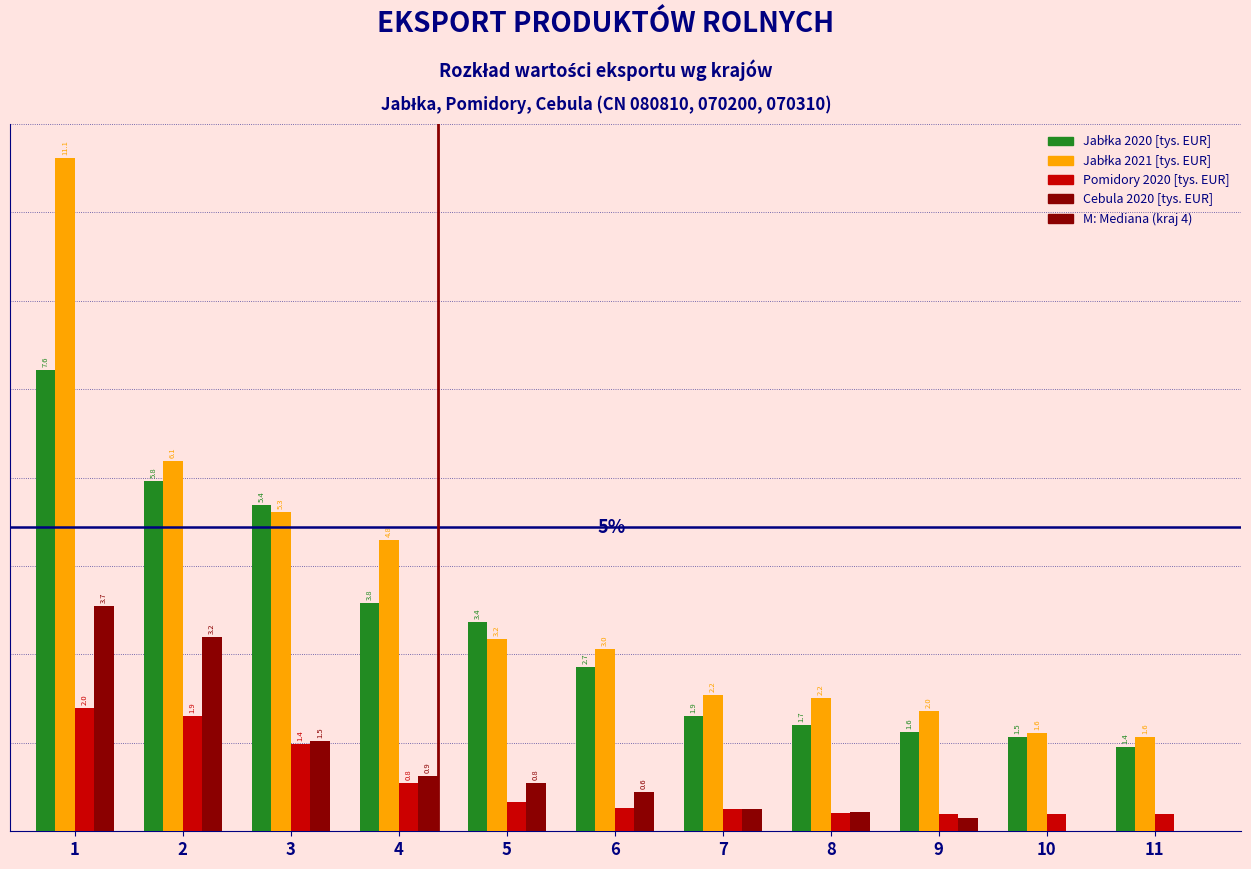

Is the value of Pomidory 2020 [tys. EUR] at 8 greater than the value of Cebula 2020 [tys. EUR] at 11?

Yes